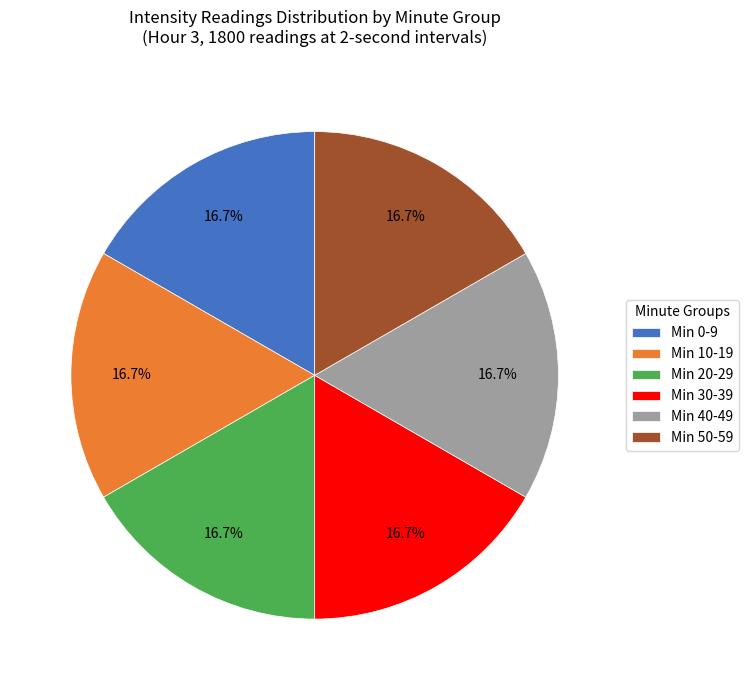

Does Min 10-19 represent more than half of the total?

No